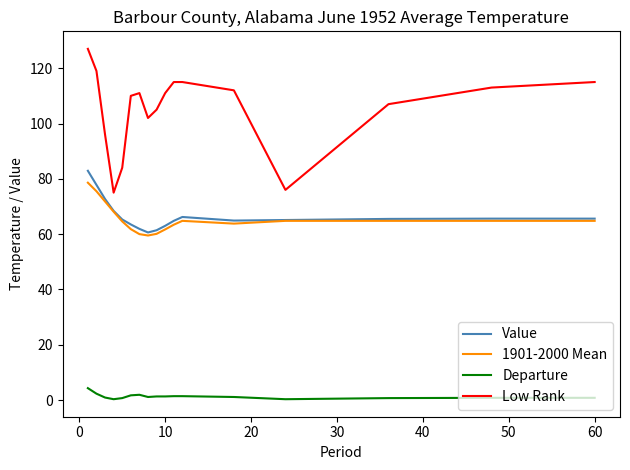

Which series has the largest total across all categories?

Low Rank